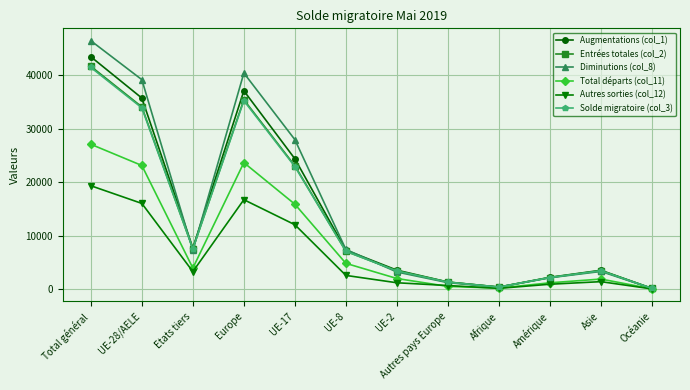

At which category is the sum across all series the highest?

Total général